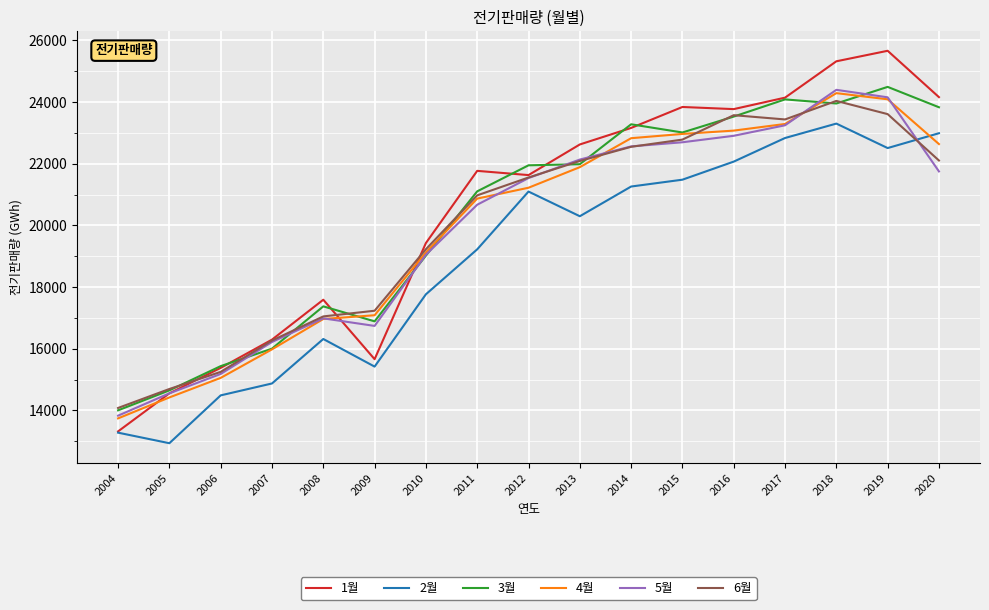

At which category is the sum across all series the highest?

2018